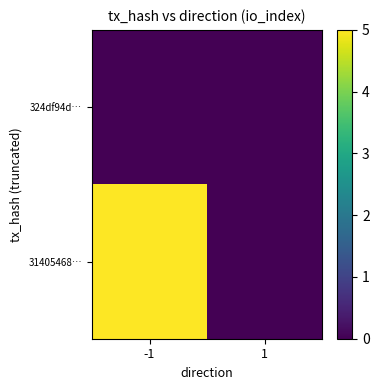

At 1, list the series in order from smallest to largest.

324df94d…, 31405468…